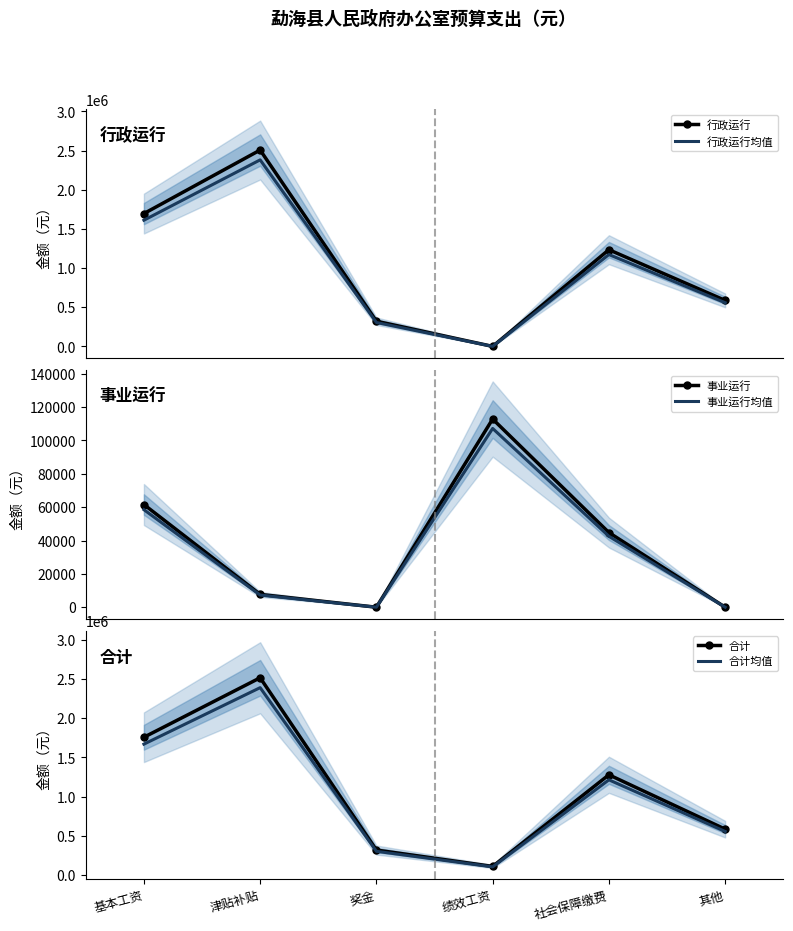

Reading left to right, extract all data points from this chart.

行政运行: 基本工资=1695612.0	津贴补贴=2506608.0	奖金=321301.0	绩效工资=0.0	社会保障缴费=1234399.2	其他=587108.7
行政运行均值: 基本工资=1610831.4	津贴补贴=2381277.6	奖金=305236.0	绩效工资=0.0	社会保障缴费=1172679.2	其他=557753.2
事业运行: 基本工资=61584.0	津贴补贴=7680.0	奖金=0.0	绩效工资=112872.0	社会保障缴费=44778.2	其他=0.0
事业运行均值: 基本工资=58504.8	津贴补贴=7296.0	奖金=0.0	绩效工资=107228.4	社会保障缴费=42539.3	其他=0.0
合计: 基本工资=1757196.0	津贴补贴=2514288.0	奖金=321301.0	绩效工资=112872.0	社会保障缴费=1279177.4	其他=587108.7
合计均值: 基本工资=1669336.2	津贴补贴=2388573.6	奖金=305236.0	绩效工资=107228.4	社会保障缴费=1215218.5	其他=557753.2